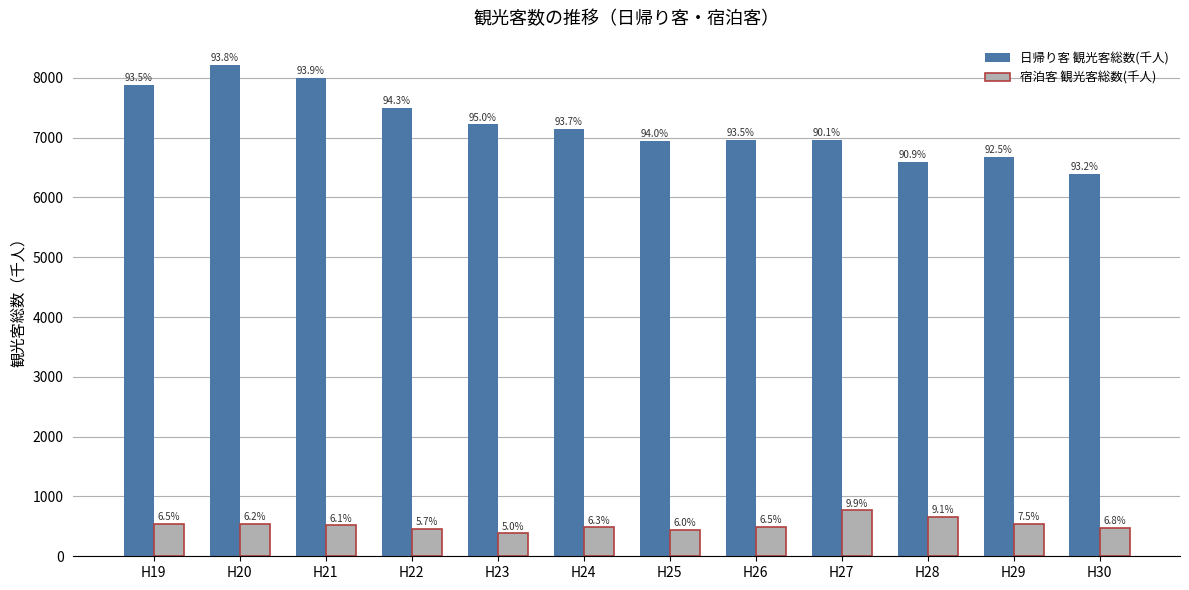

Which category has the highest value across all series?

H20